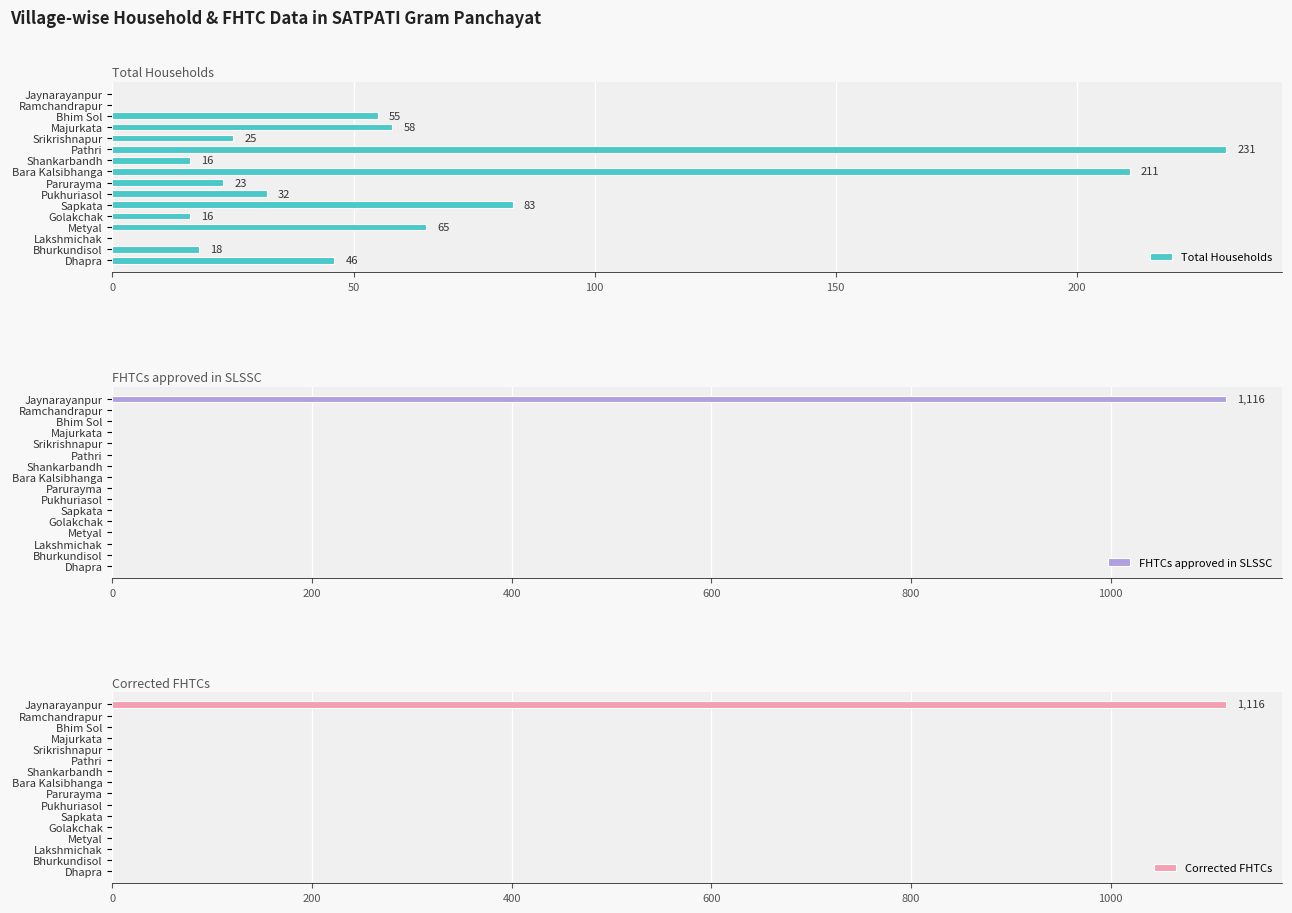

What value does the Total Households series have at Pukhuriasol?

32